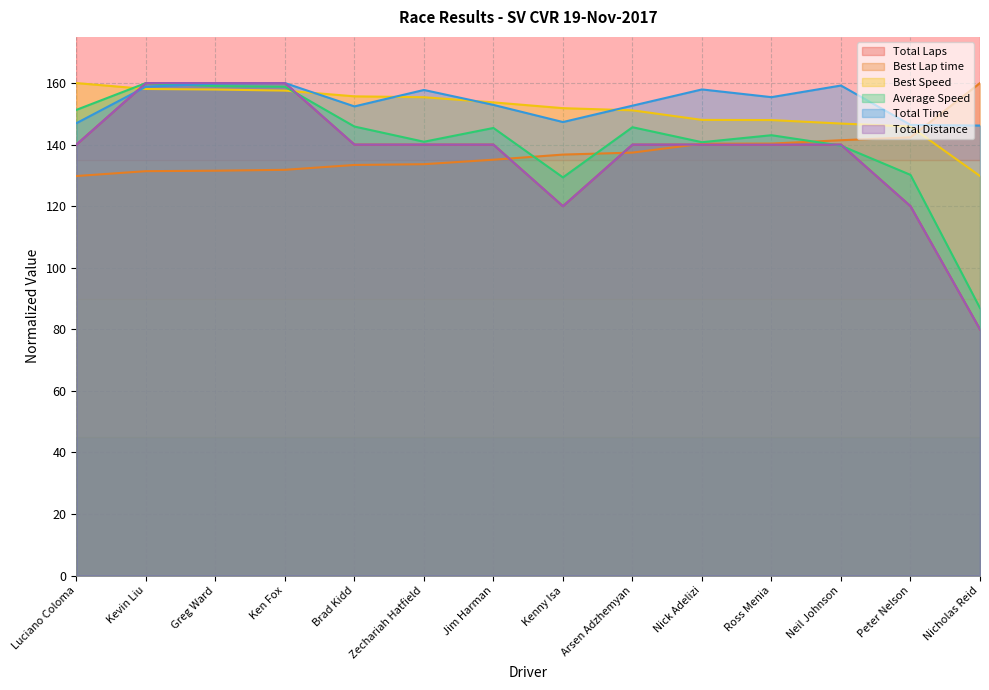

What is the approximate value of Total Laps at Neil Johnson?

140.0